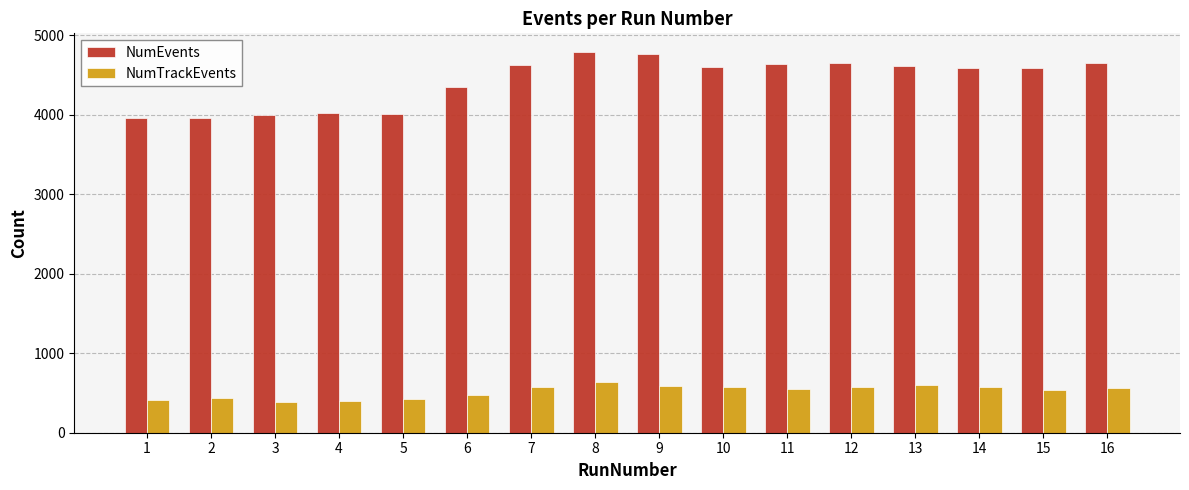

What is the difference between the NumEvents values at 7 and 5?

607